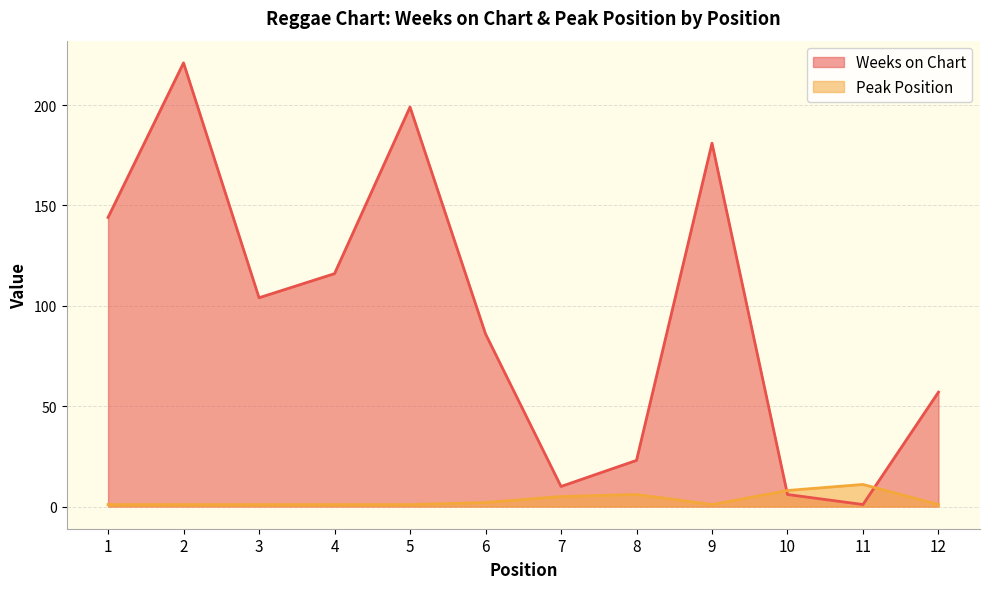

What value does the Weeks on Chart series have at 2, to the nearest 5?

220